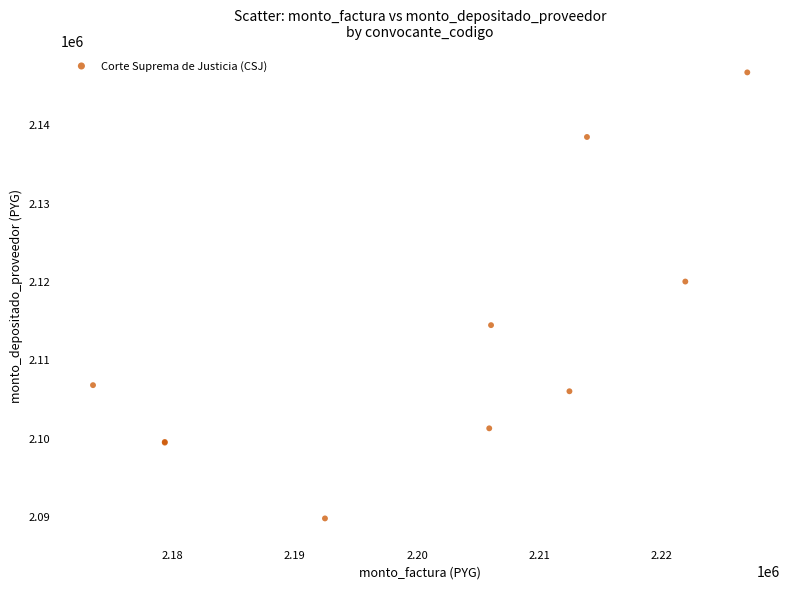

What Y value in the scatter plot is closest to 2118167?

2119938.4